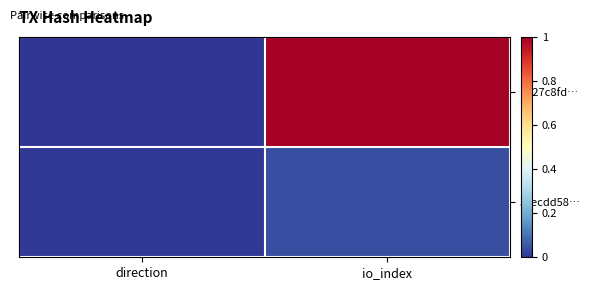

What is the total value across all series at io_index?

1.0